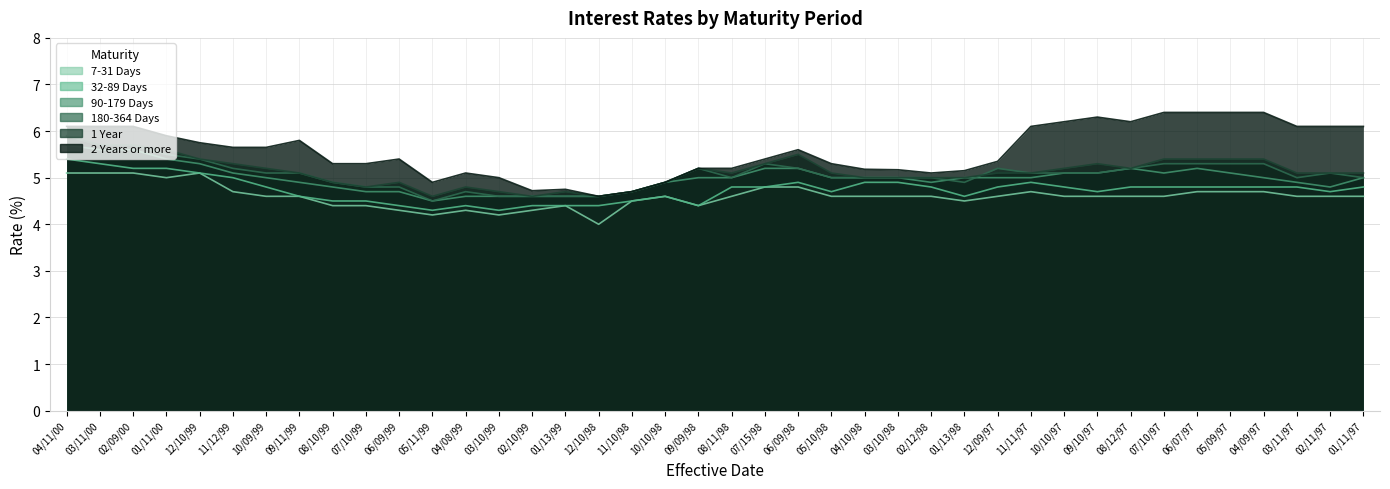

Read the 180-364 Days value at 05/09/97.

5.3